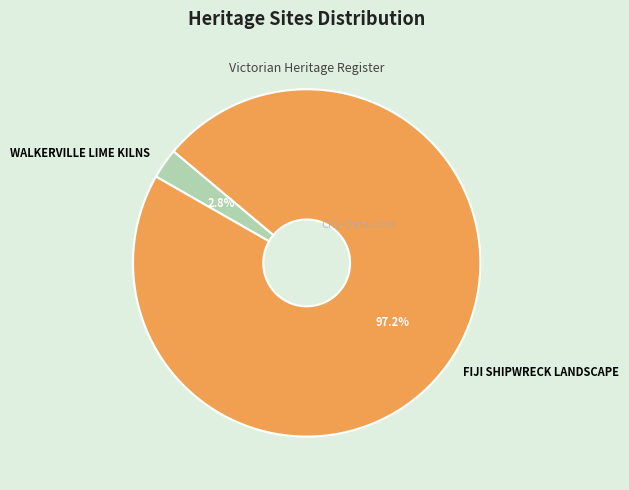

To the nearest percent, what portion does FIJI SHIPWRECK LANDSCAPE represent?

97%